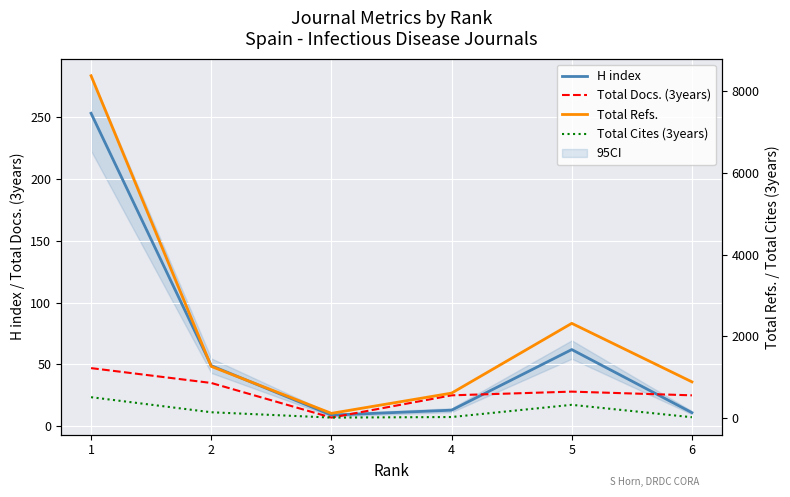

True or false: Total Refs. has more than 0 interior local peaks.

True